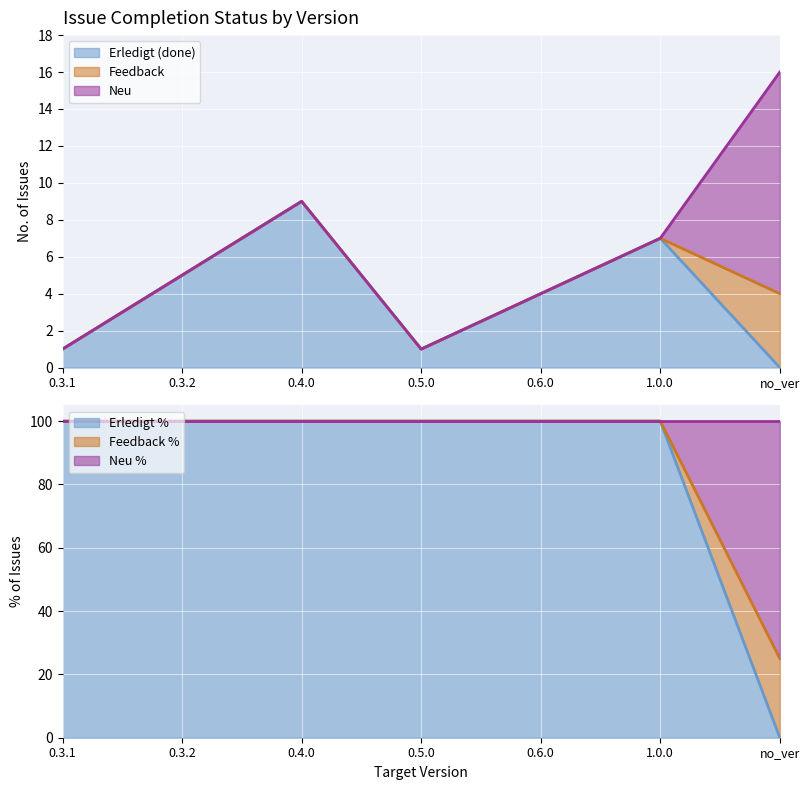

True or false: In Bearbeitung and Neu / Feedback intersect in this chart.

False